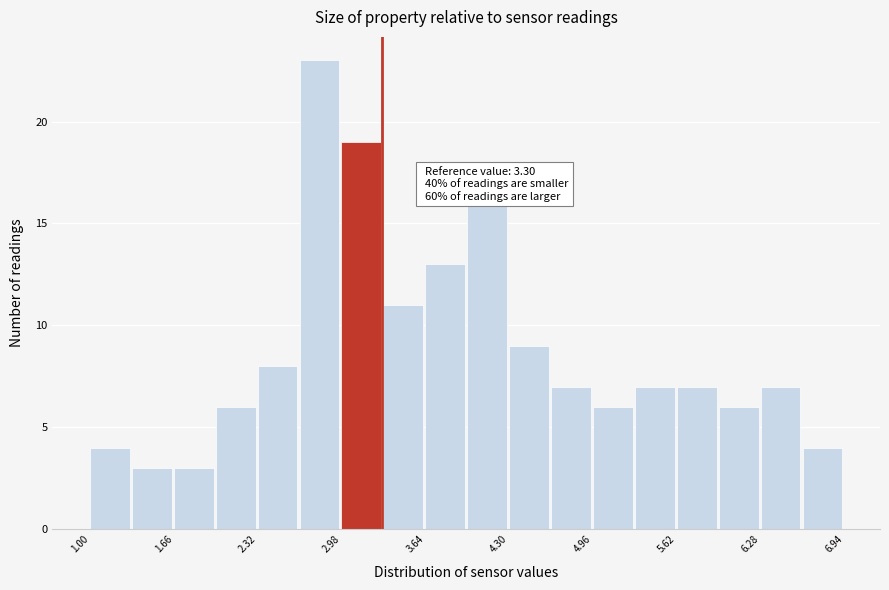

Read against the x-axis, roughly where is the centre of the tallest bar?

2.8